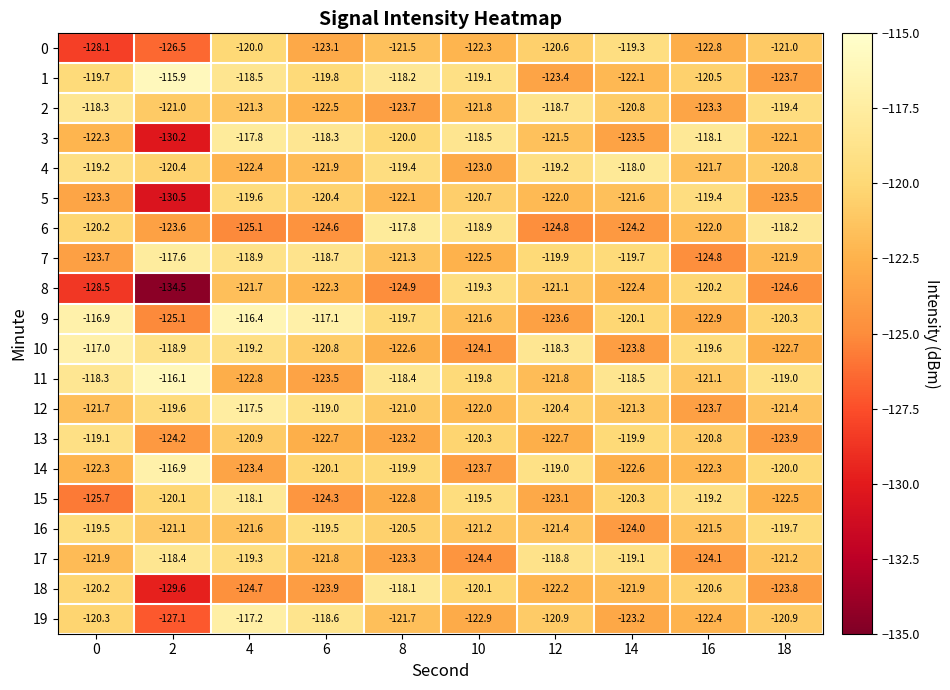

What is the difference between the maximum and minimum values in the 12 series?

6.2